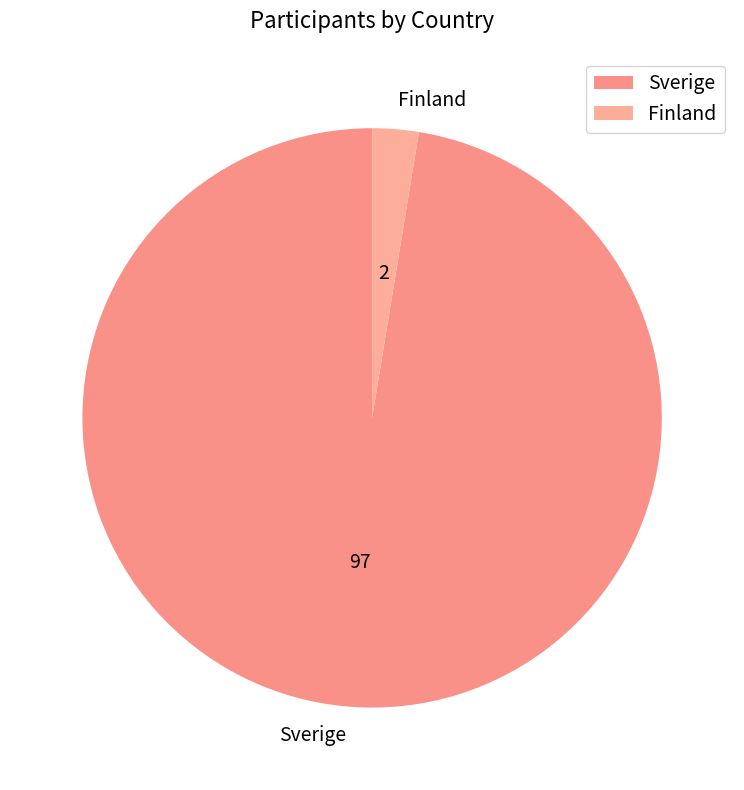

Which slice represents more than half of the pie?

Sverige